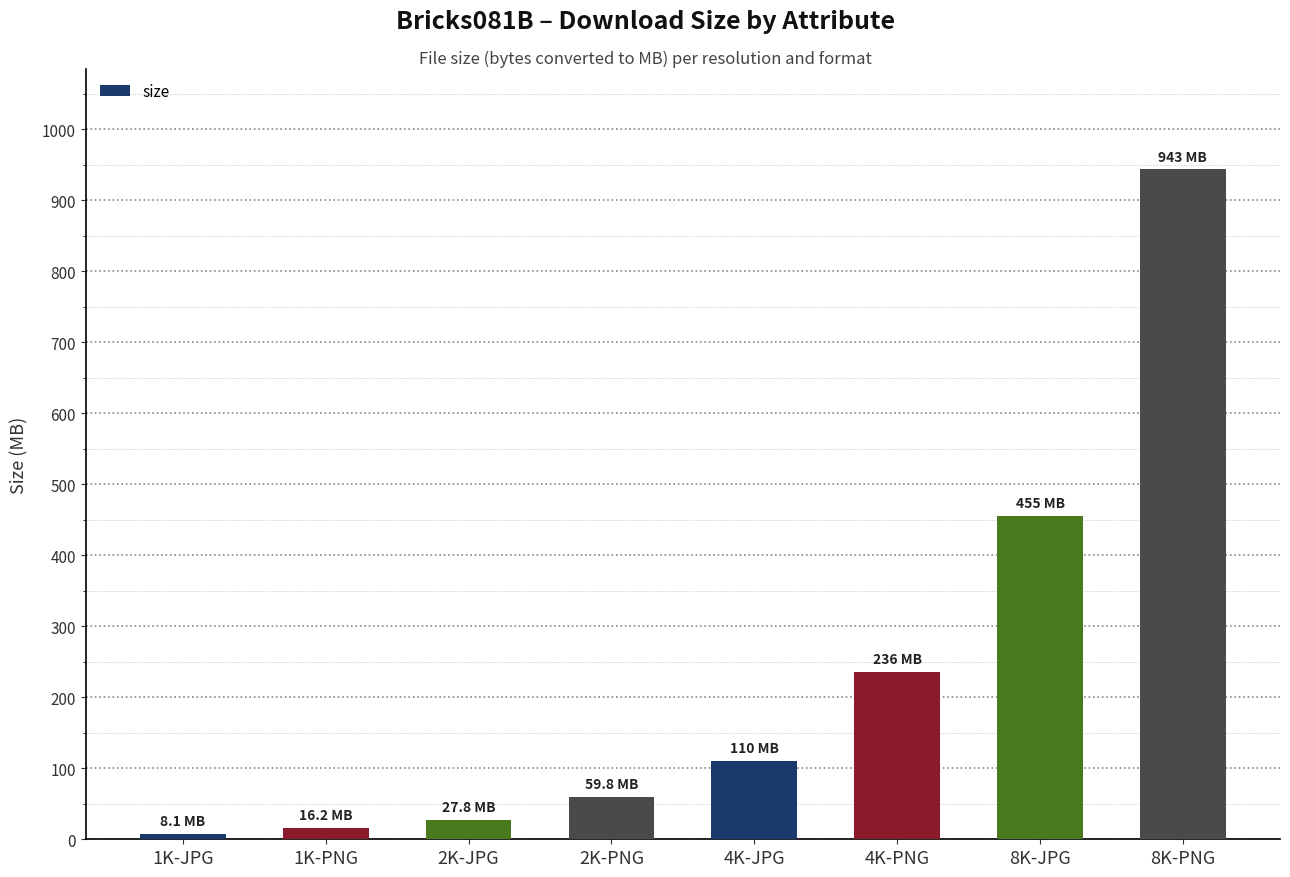

Is it true that the value at 2K-PNG is 59.8?

True